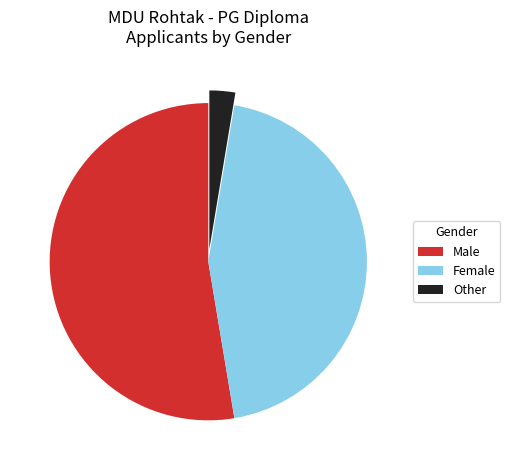

What is the smallest slice in the pie chart?

Other